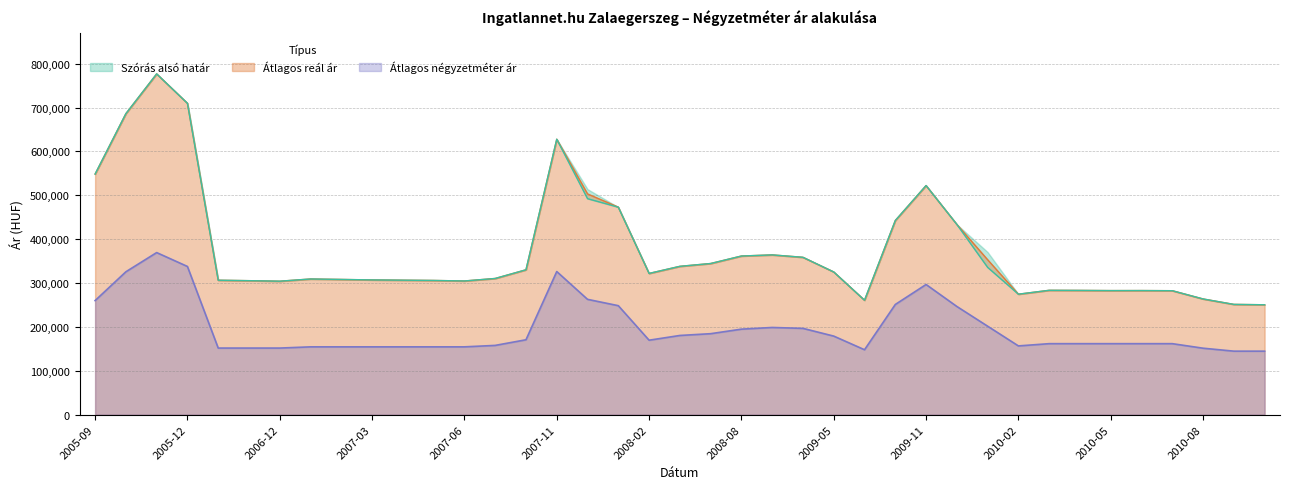

What is the difference between the highest and lowest values at 2009-04?

161952